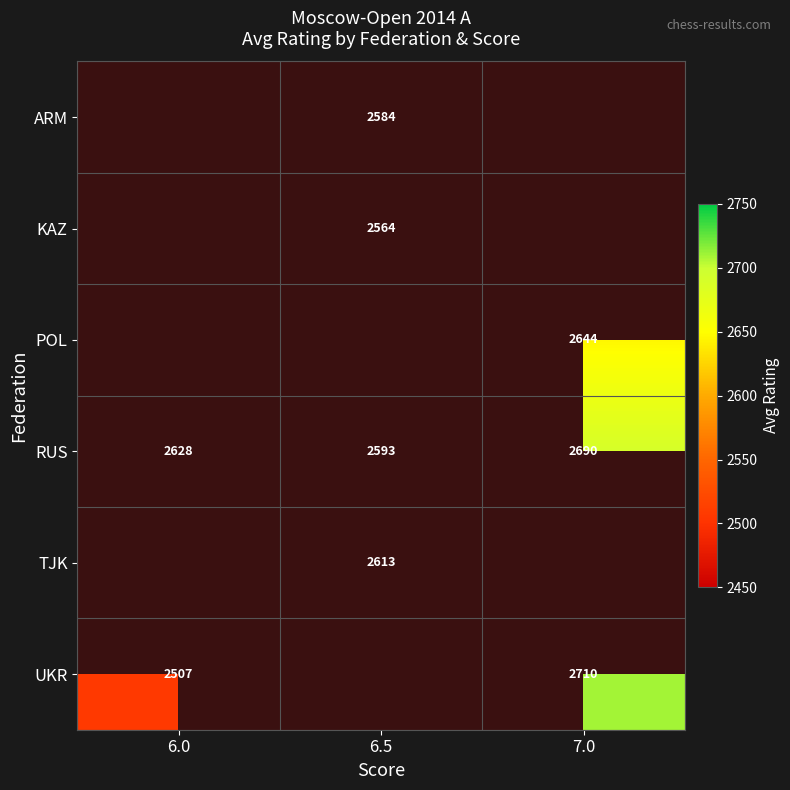

What is the maximum value for RUS?

2690